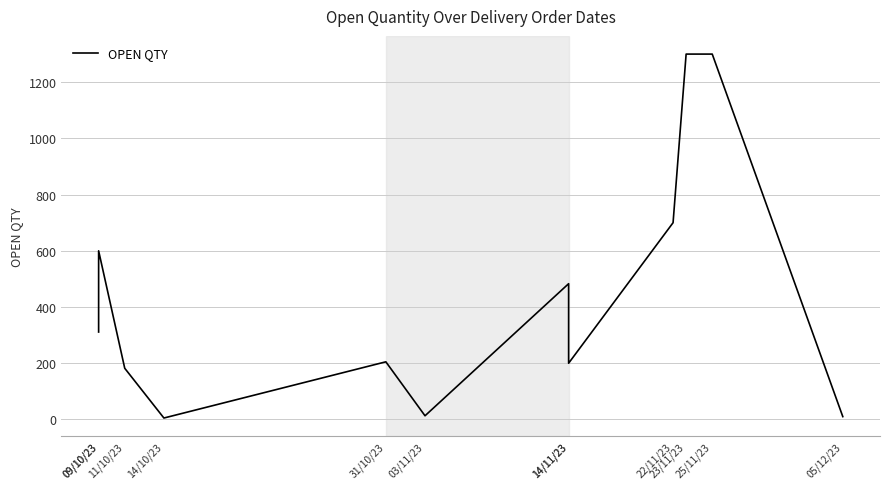

What is the label of the 10th point from the right?

11/10/23